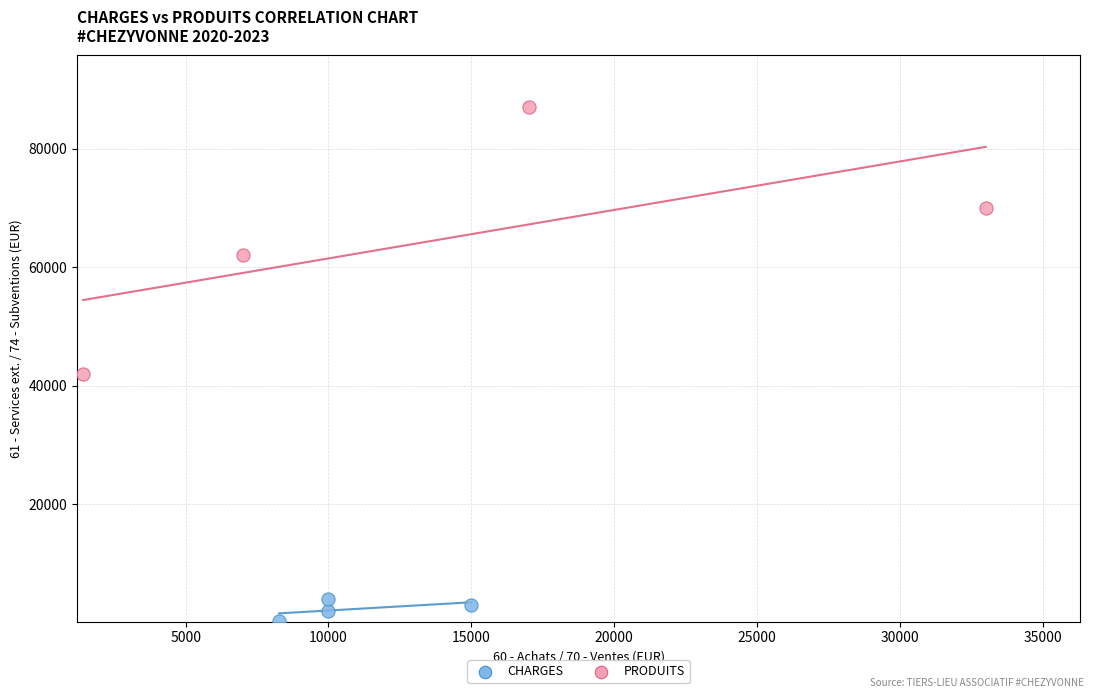

Which series contains the lowest Y value?

CHARGES